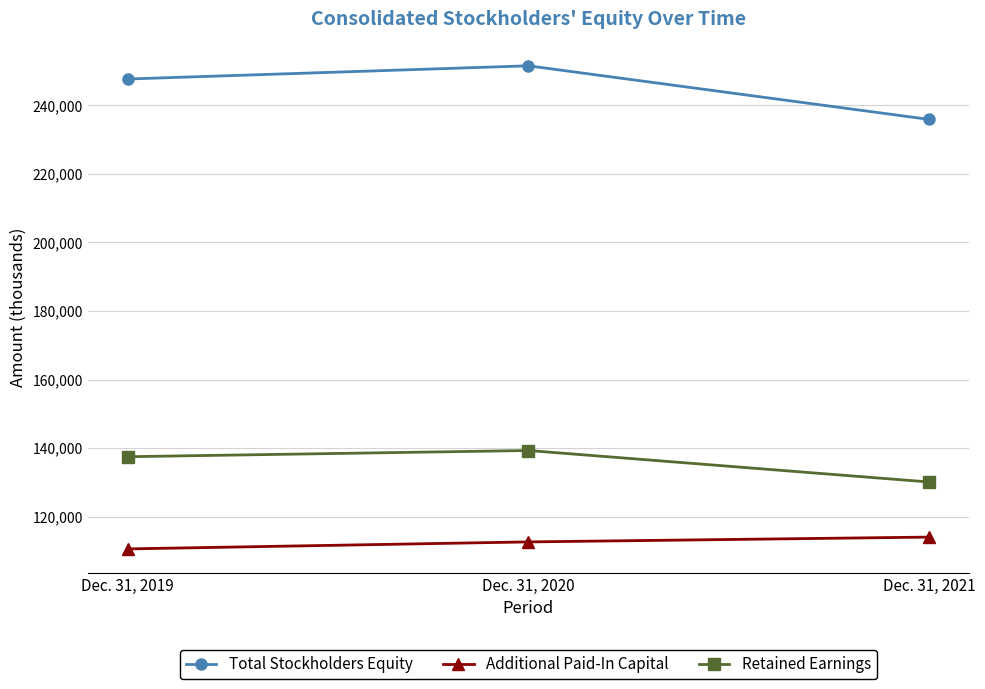

What is the sum of the Additional Paid-In Capital values at Dec. 31, 2020 and Dec. 31, 2019?

223188